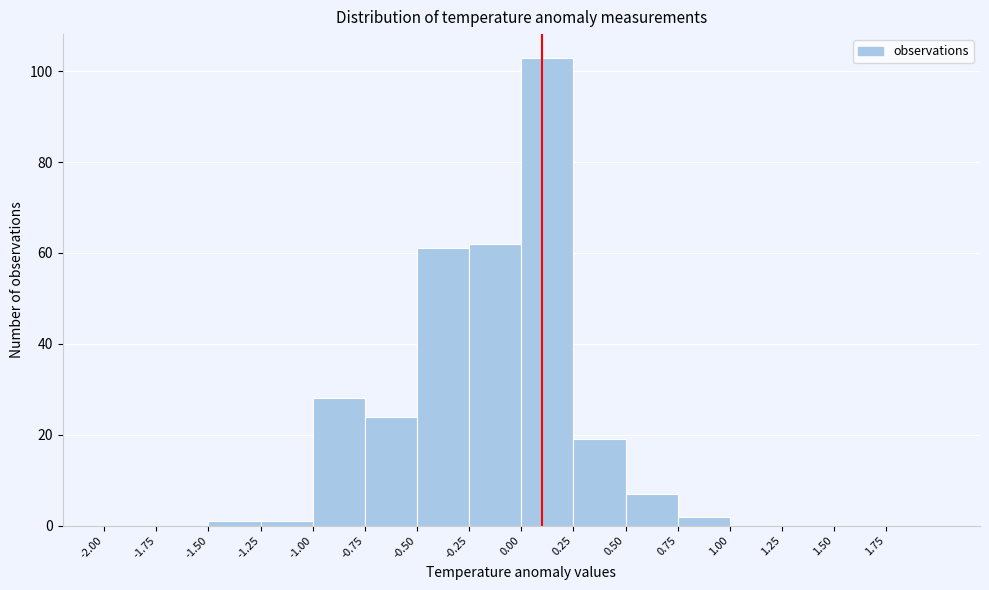

Reading left to right, transcribe this chart: for each bar, give the range it covers on the x-axis and its height. The values are not printed on the chart, so give them approximately, as read against the axis.

-2.00 to -1.75: 0
-1.75 to -1.50: 0
-1.50 to -1.25: under 2
-1.25 to -1.00: under 2
-1.00 to -0.75: 28
-0.75 to -0.50: 24
-0.50 to -0.25: 62
-0.25 to 0.00: 62
0.00 to 0.25: 104
0.25 to 0.50: 20
0.50 to 0.75: 8
0.75 to 1.00: 2
1.00 to 1.25: 0
1.25 to 1.50: 0
1.50 to 1.75: 0
1.75 to 2.00: 0